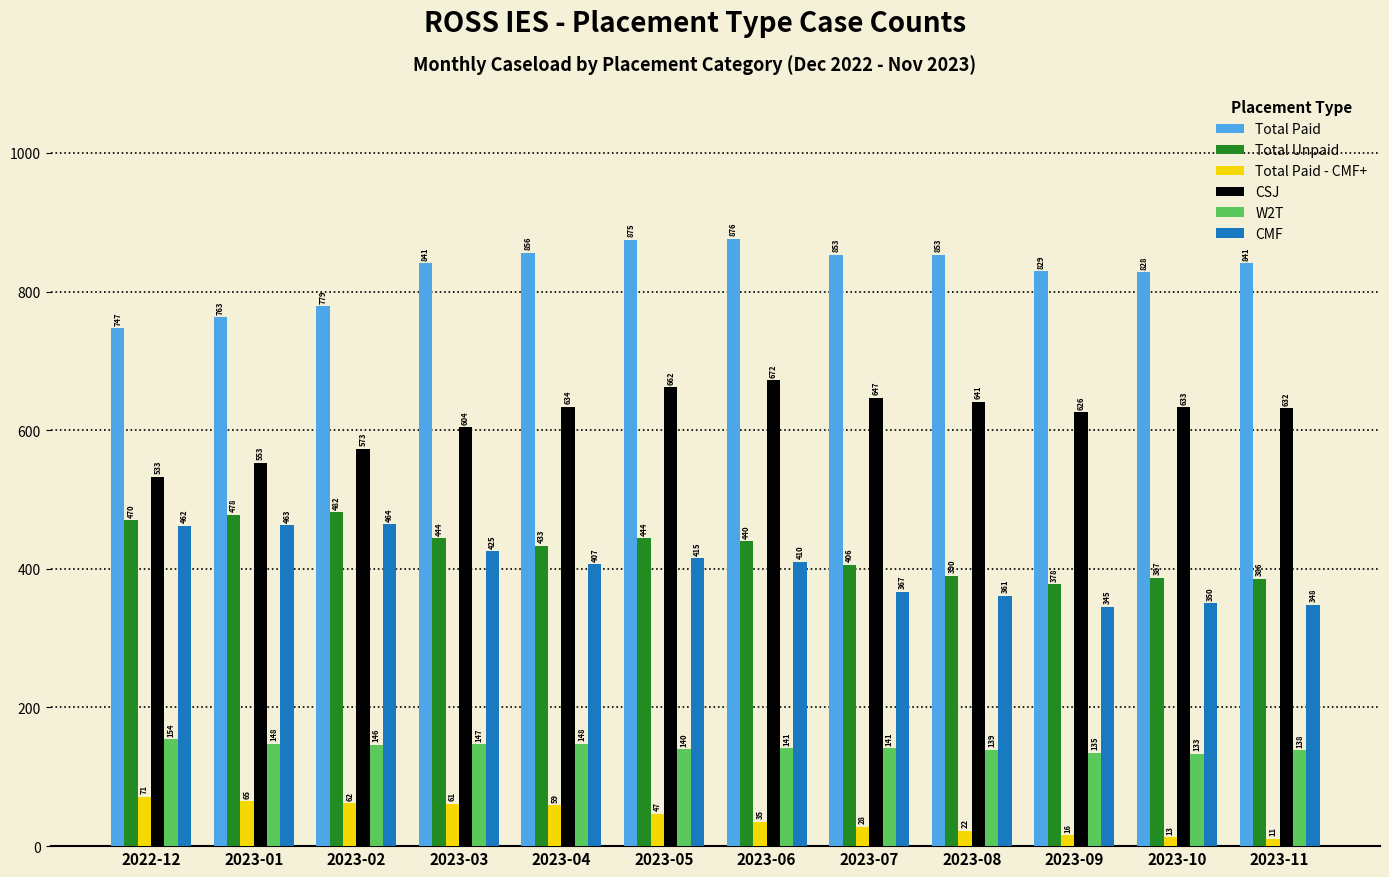

Where does the CSJ series first go above 633?

2023-04